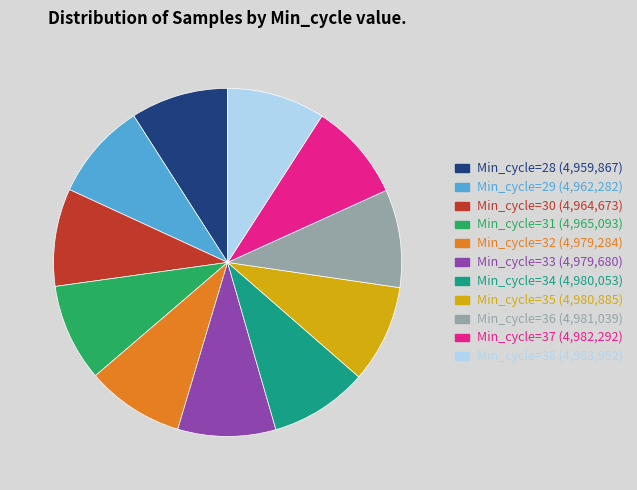

Is there any slice that represents more than half of the pie?

No